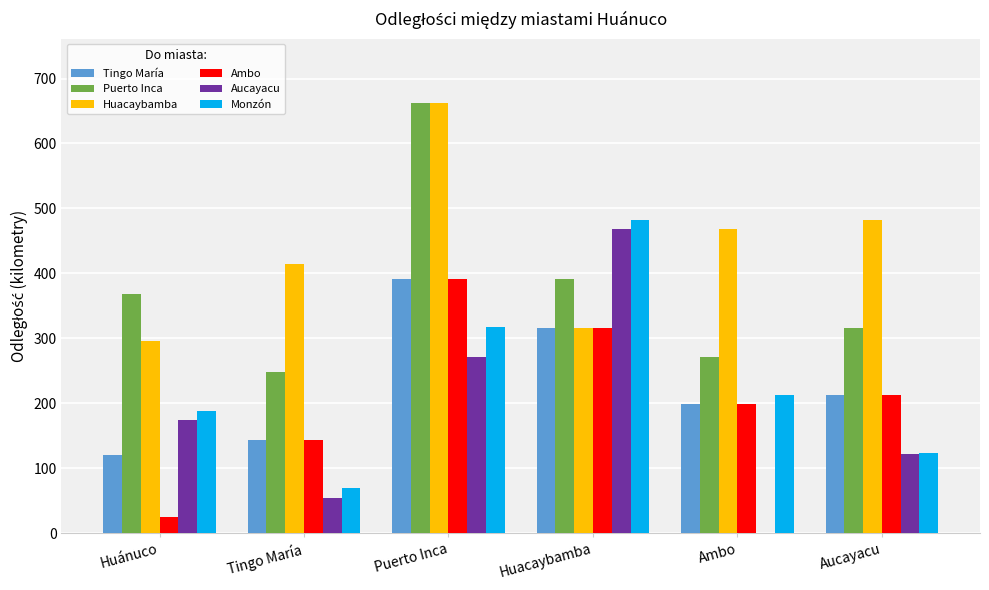

True or false: Tingo María has a value of 198 at Ambo.

True